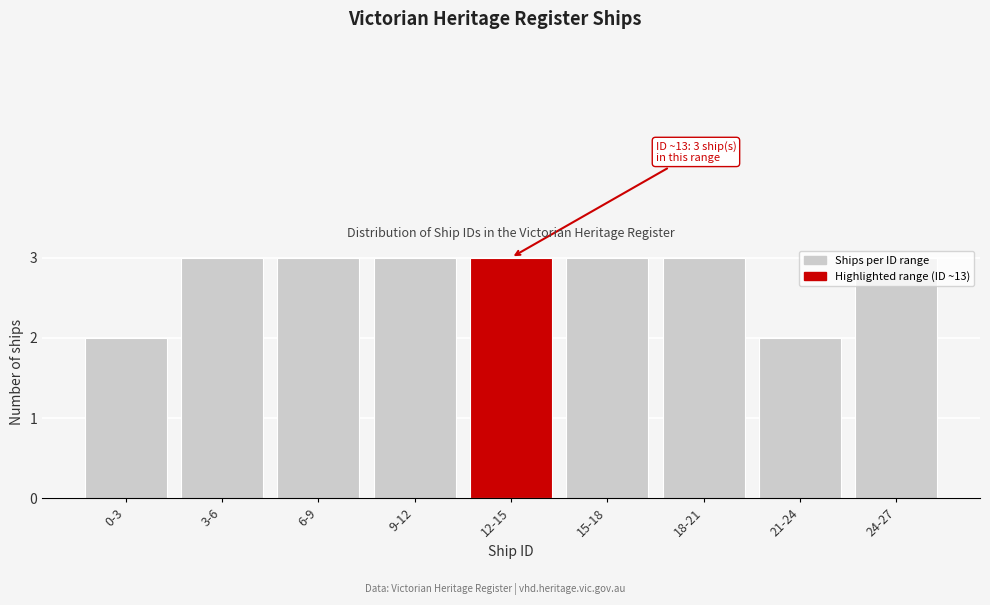

What is the greatest value displayed?

3